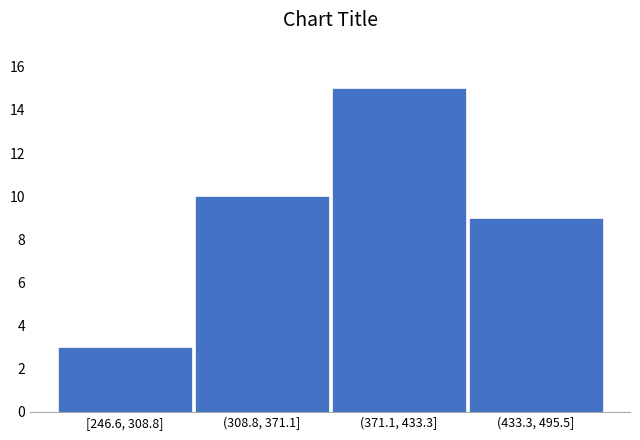

Reading right to left, transcribe all the data shown in this chart.

(433.3, 495.5]=9	(371.1, 433.3]=15	(308.8, 371.1]=10	[246.6, 308.8]=3